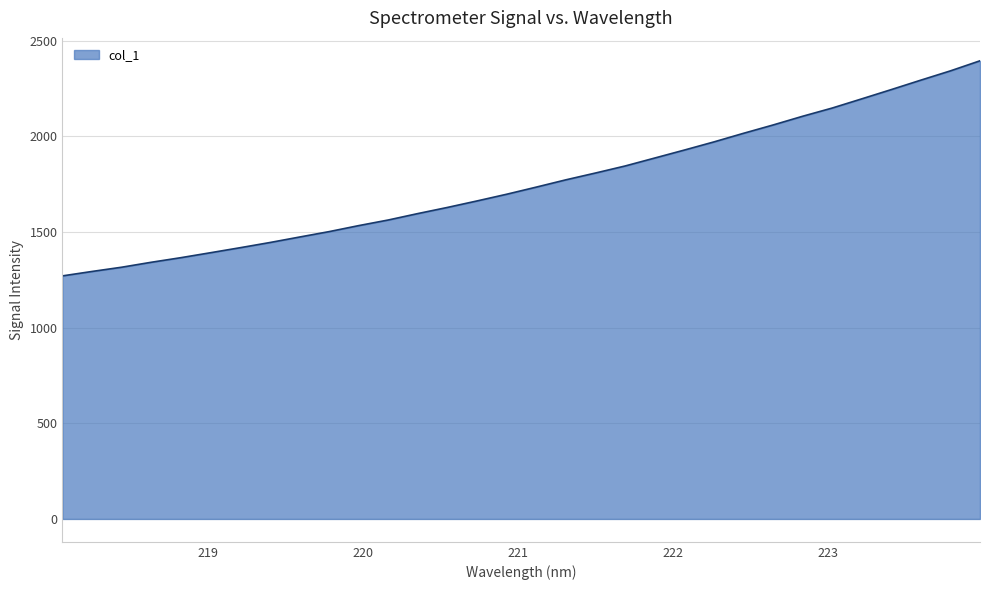

What is the difference between the maximum and minimum values?

1124.7